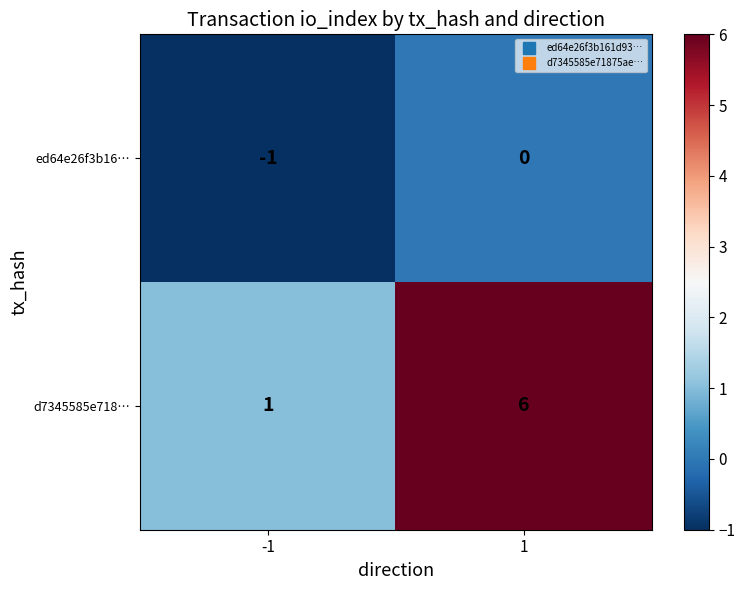

Which series has the largest total across all categories?

d7345585e718…